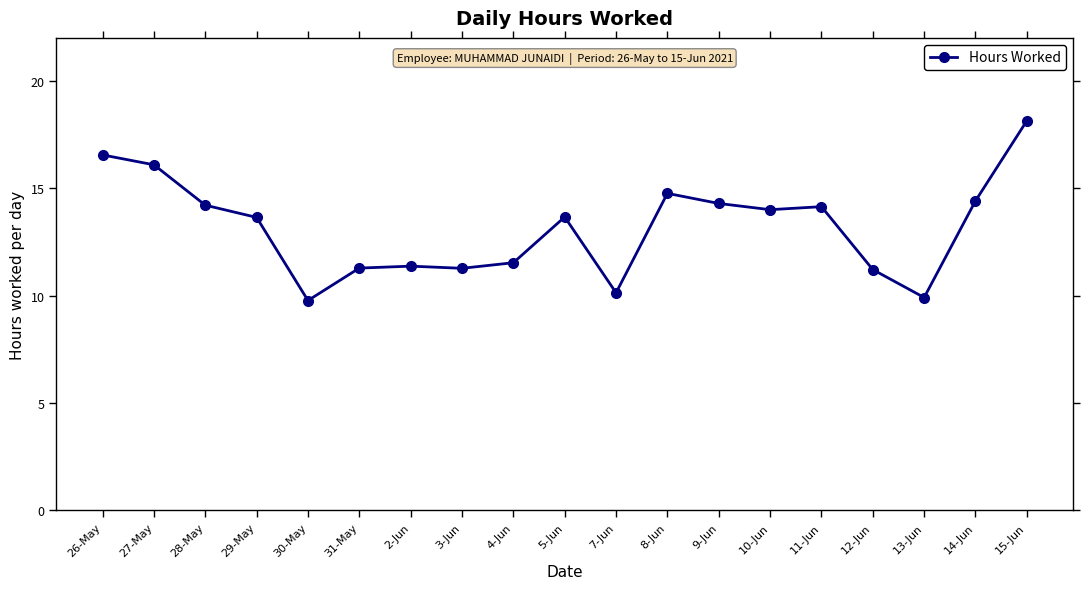

True or false: the data has more than 2 interior local peaks.

True